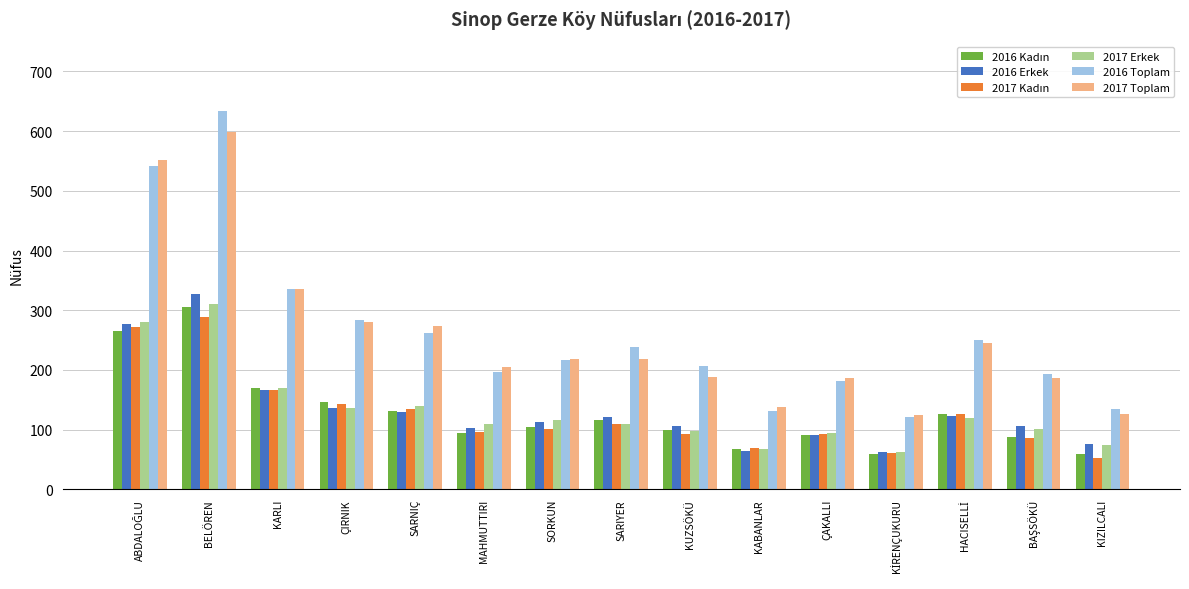

What is the spread (max minus min) of values at ÇIRNIK?

147